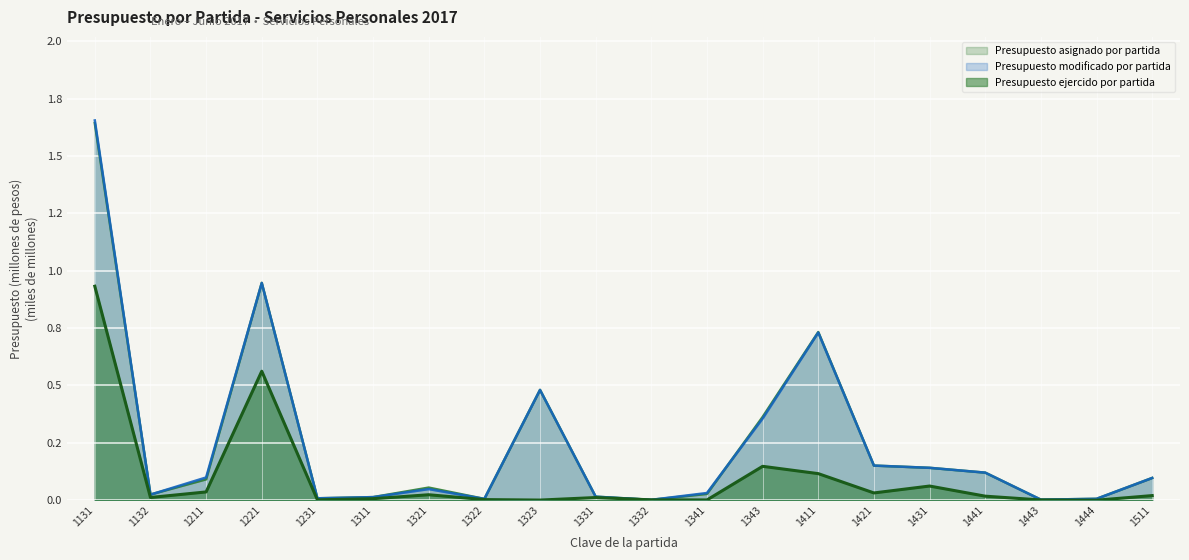

Does the chart display data point markers on the line(s)?

No